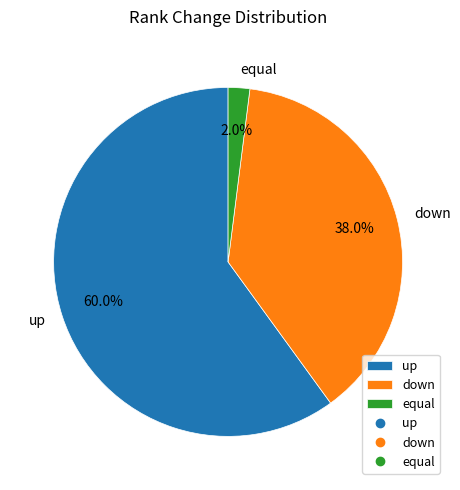

Between up and equal, which is larger?

up